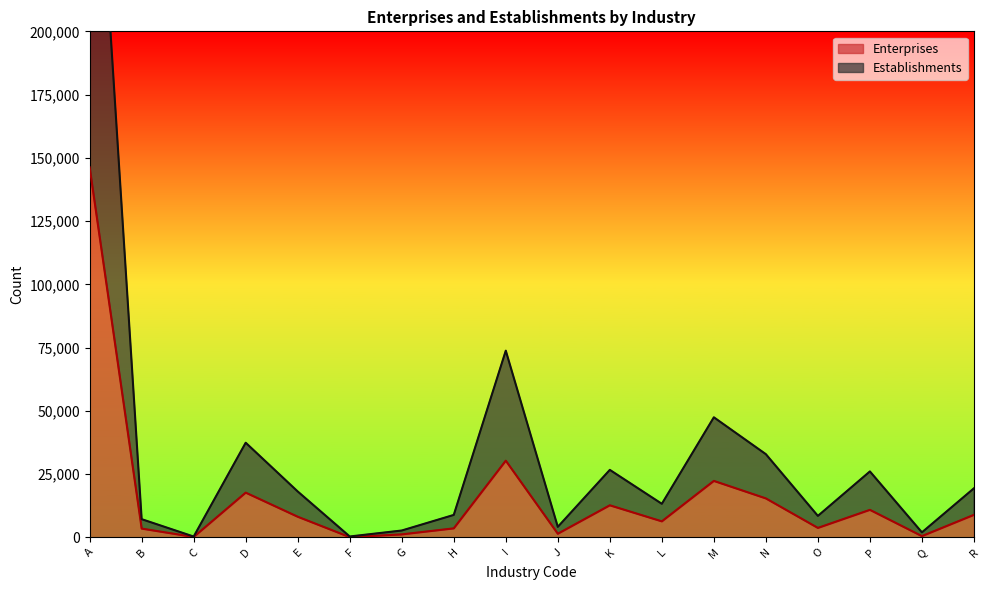

True or false: Enterprises and Establishments intersect in this chart.

False